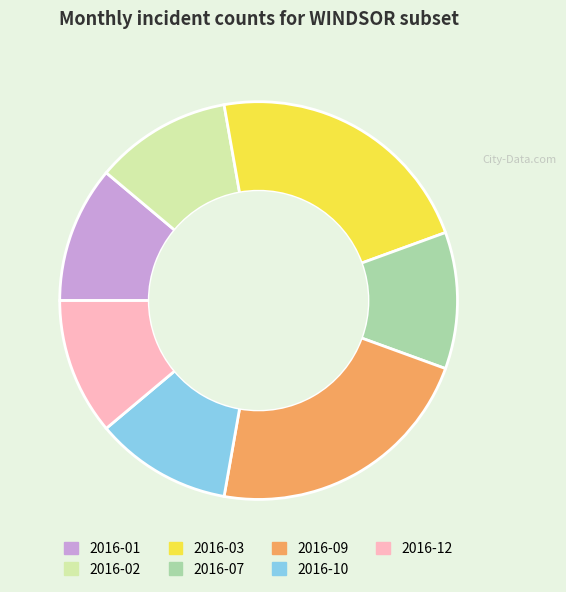

Between 2016-12 and 2016-03, which is larger?

2016-03